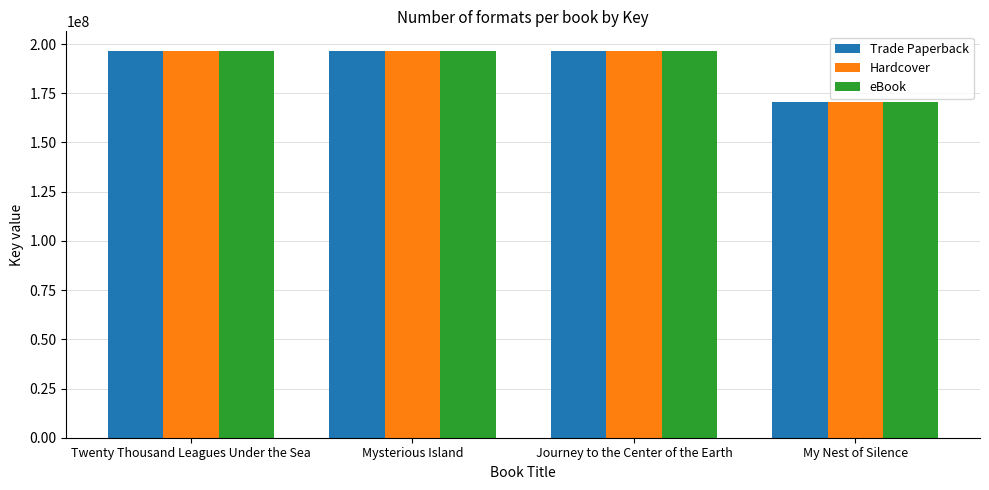

What position from the right is My Nest of Silence?

1